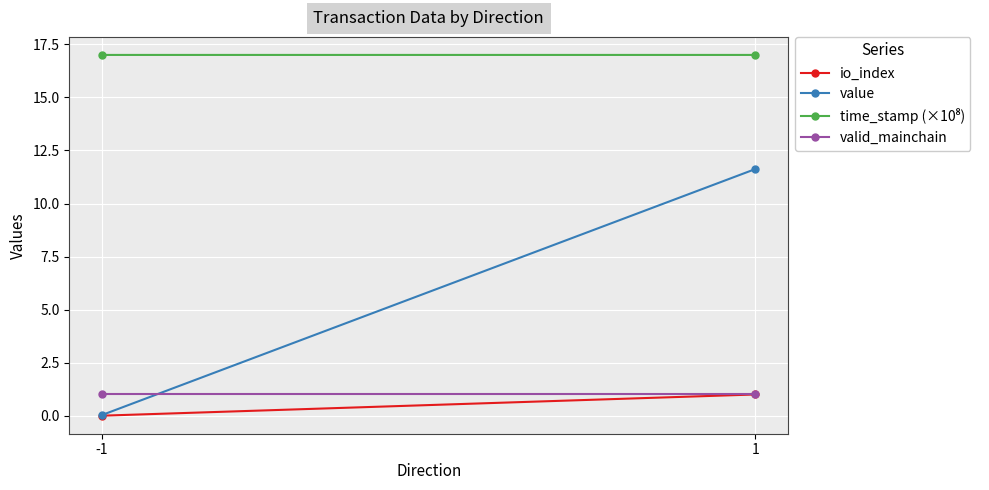

What is the greatest value displayed?

17.0